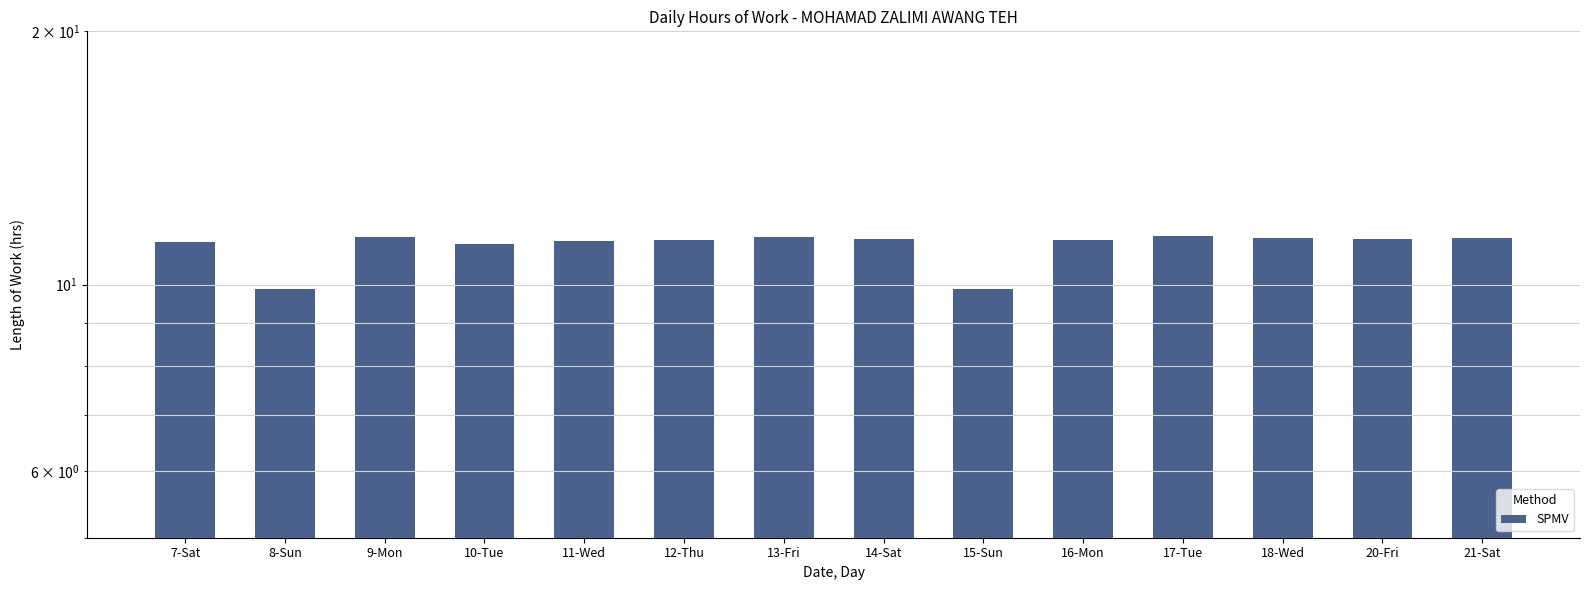

What position from the left is 9-Mon?

3